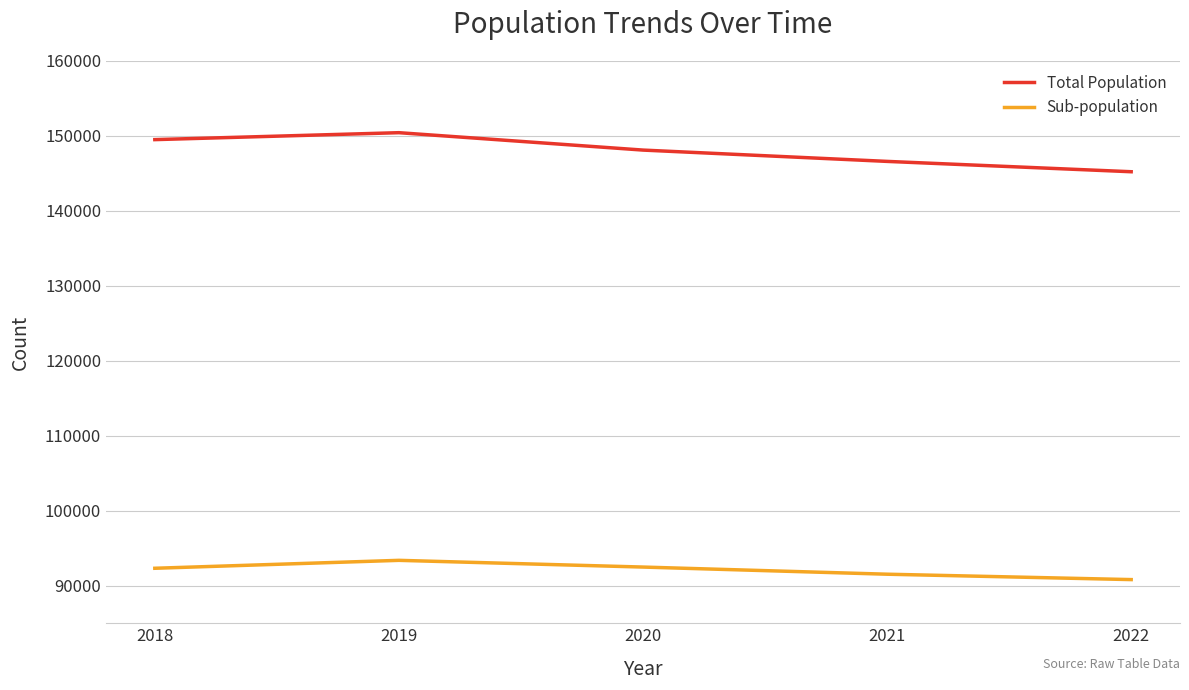

Which series has the widest spread of values?

Total Population